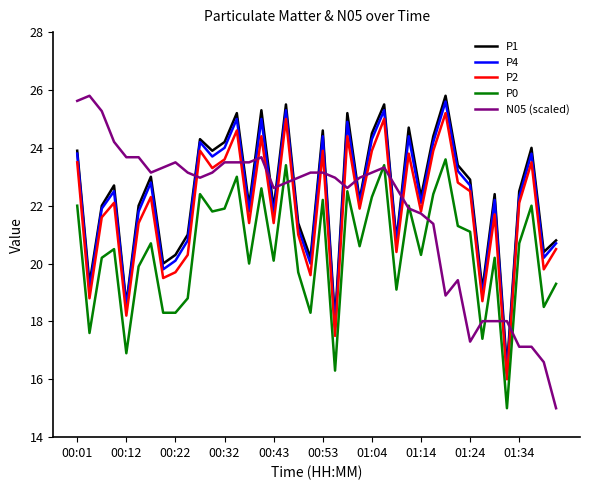

Which series has the largest total across all categories?

P1